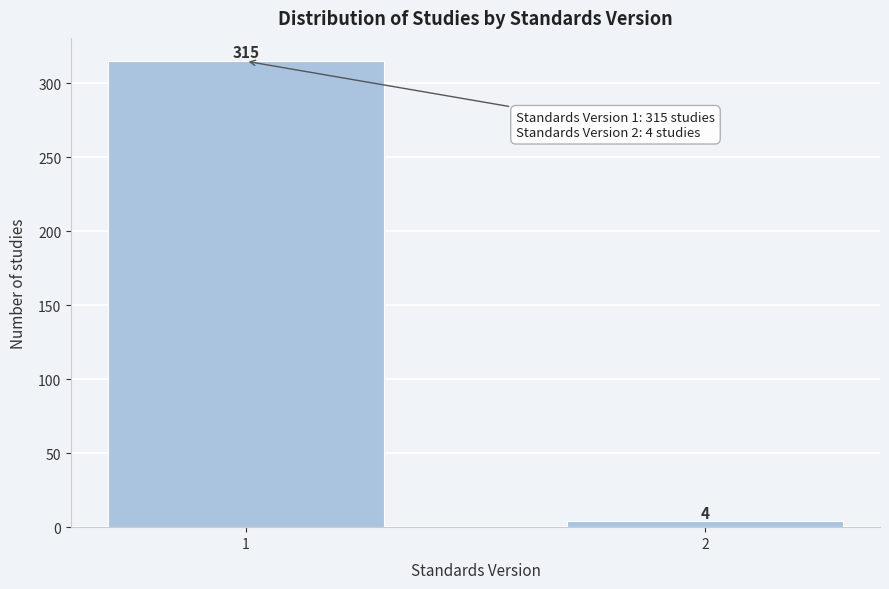

Reading left to right, transcribe all the data shown in this chart.

315	4